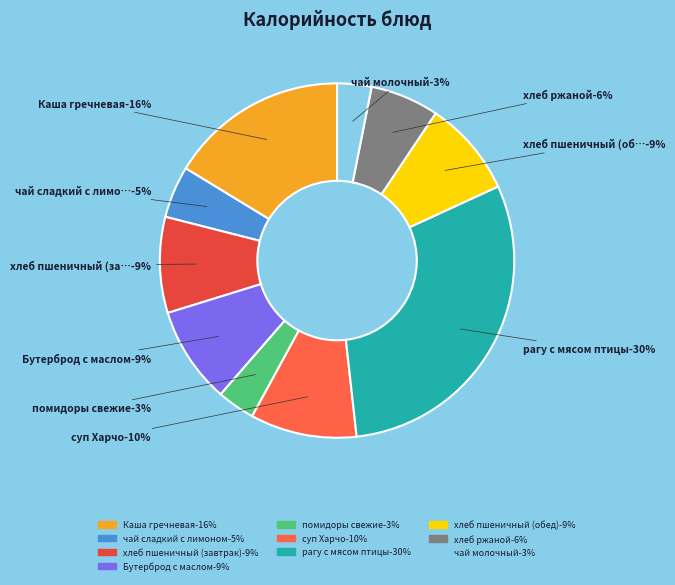

True or false: Бутерброд с маслом accounts for 9% of the total.

True